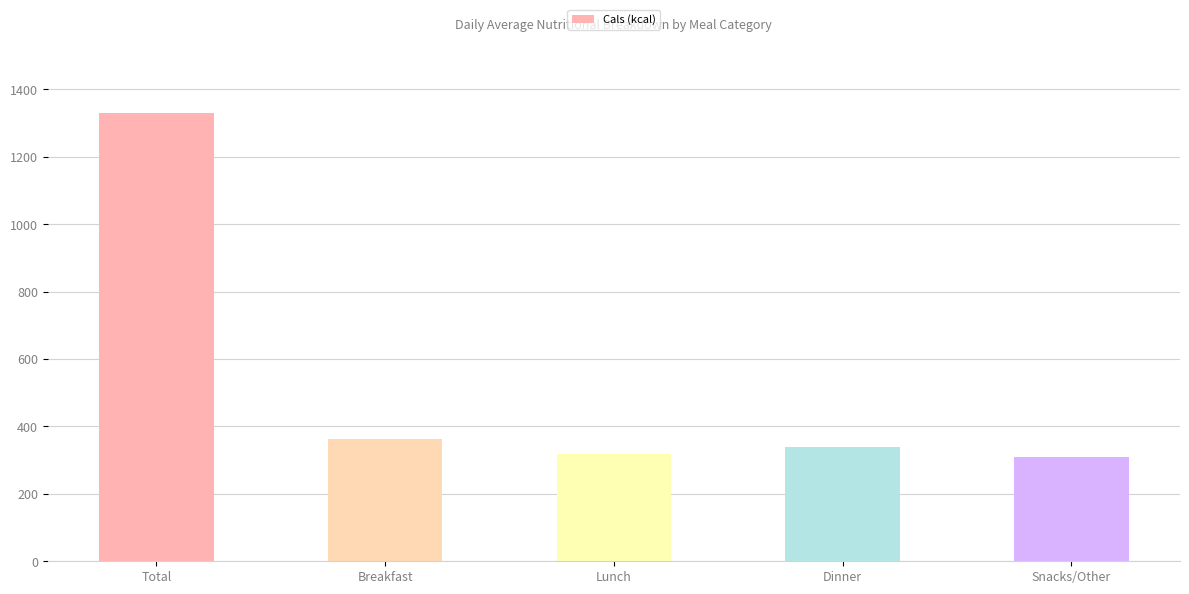

What is the maximum value shown in the chart?

1331